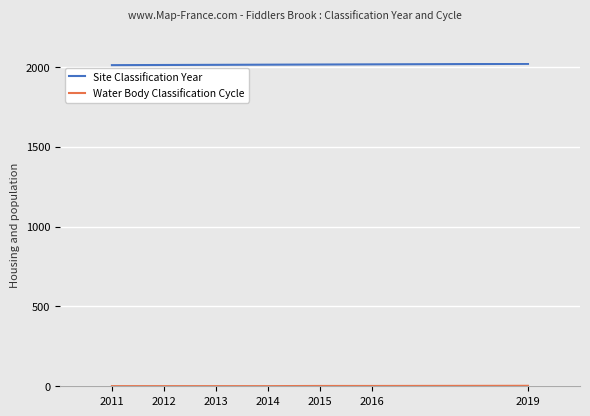

At how many categories does at least one series exceed 600?

7